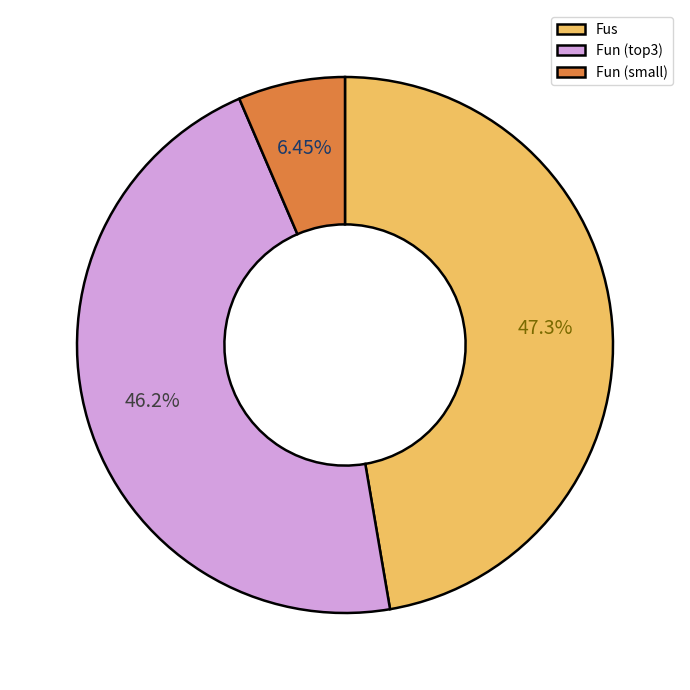

How many segments does this pie chart have?

3